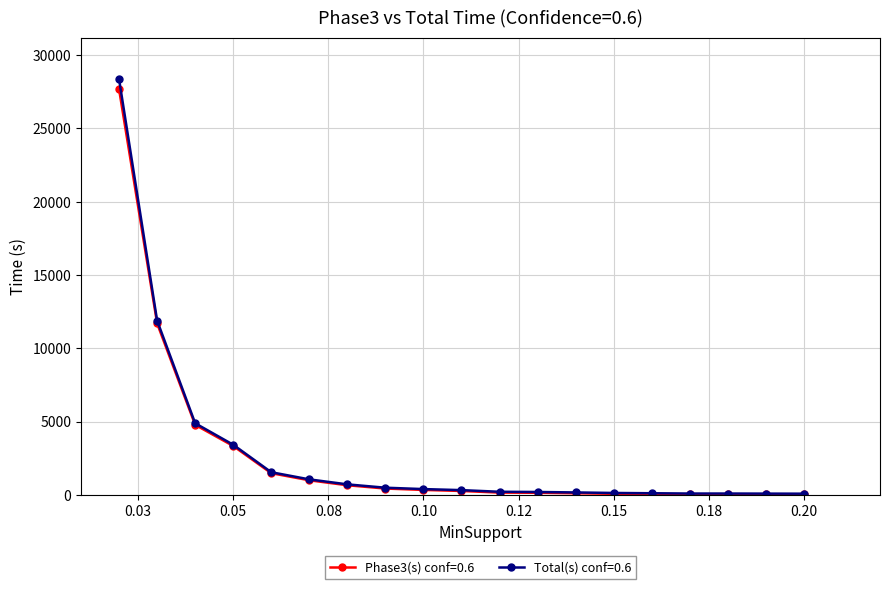

Which series has the widest spread of values?

Total(s) conf=0.6